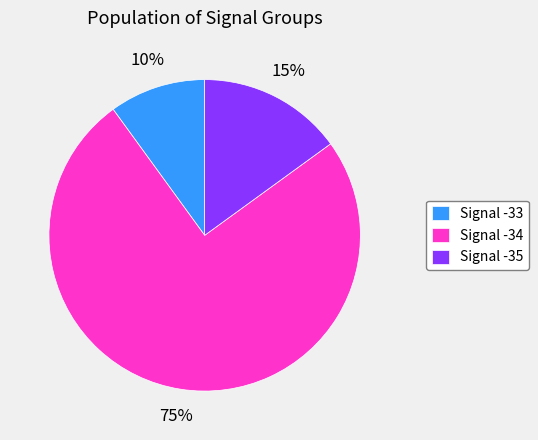

How many segments does this pie chart have?

3